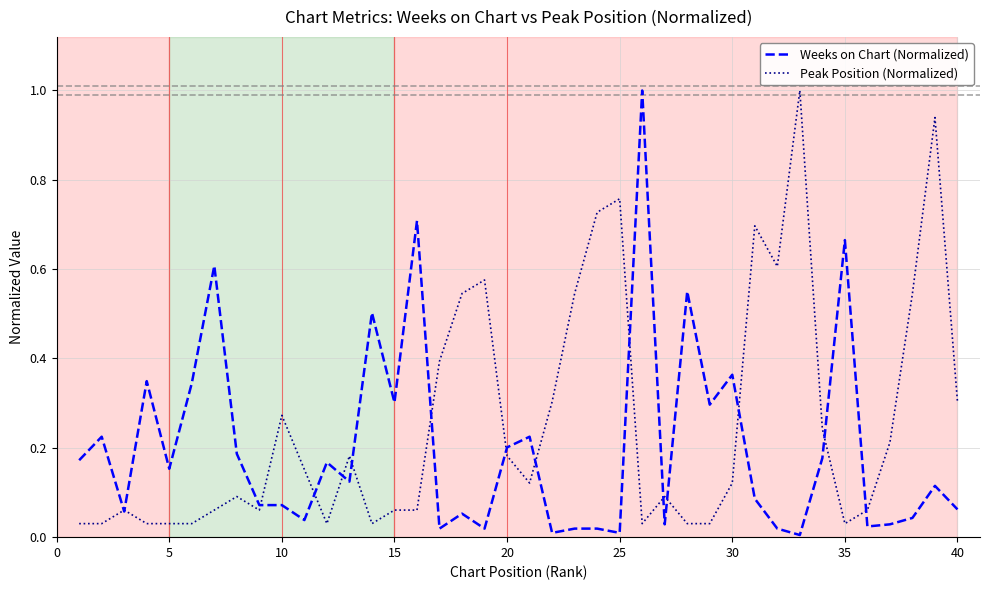

How many lines are shown in the chart?

2